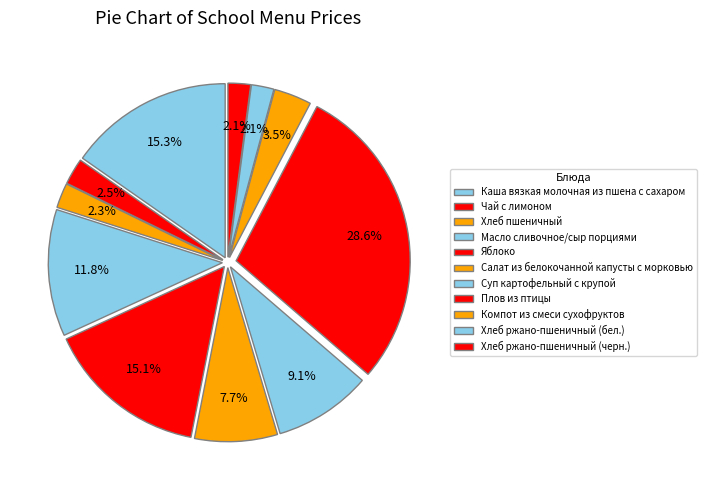

How many slices are in this pie chart?

11